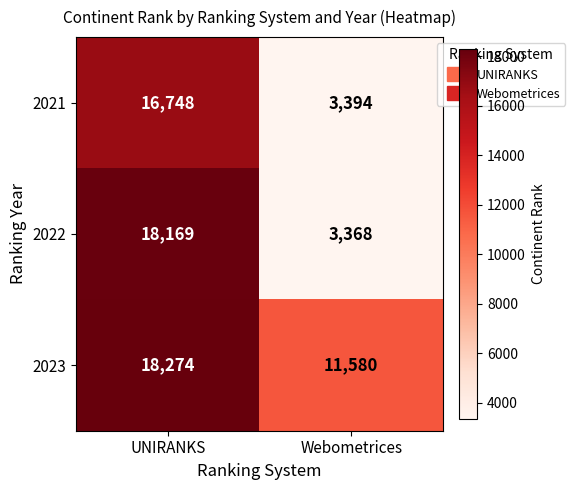

What is the difference between the maximum and minimum values in the 2022 series?

14801